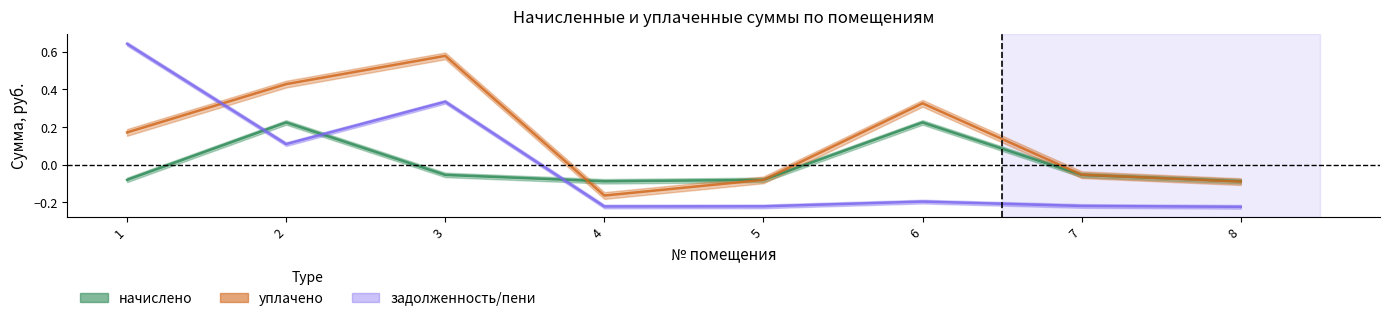

At which category does уплачено reach its first local peak?

3